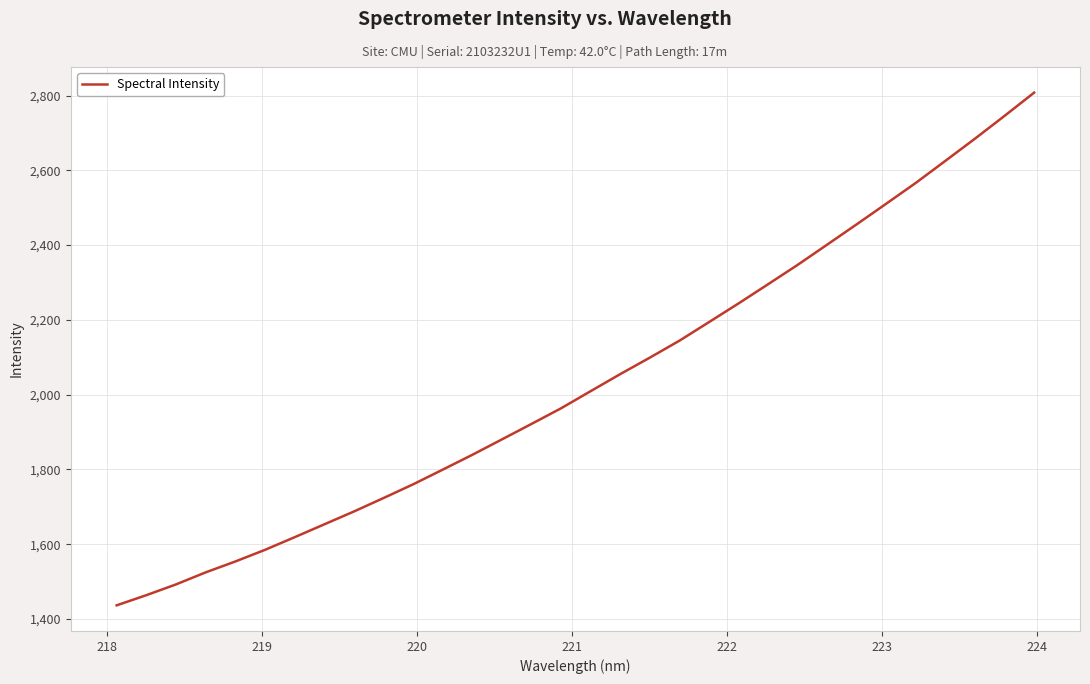

What is the greatest value displayed?

2807.9